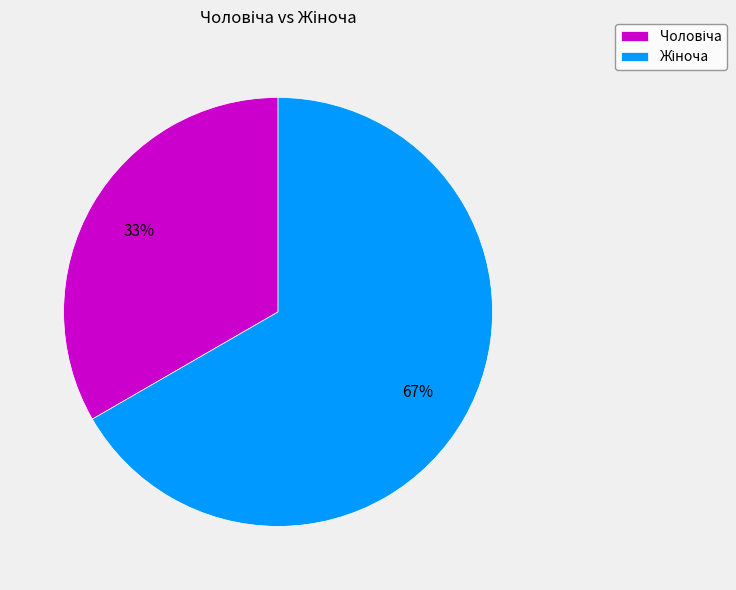

Is there a majority slice in this chart?

Yes